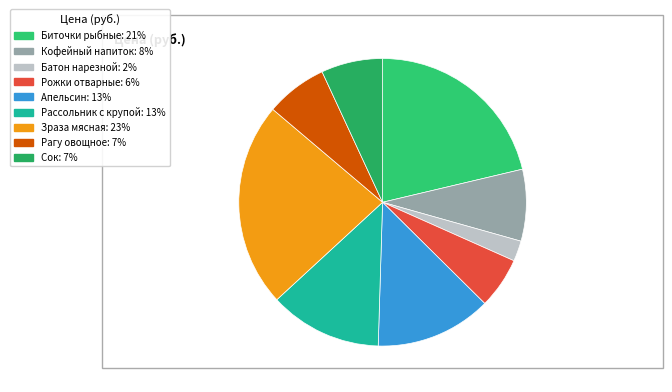

How many slices are in this pie chart?

9